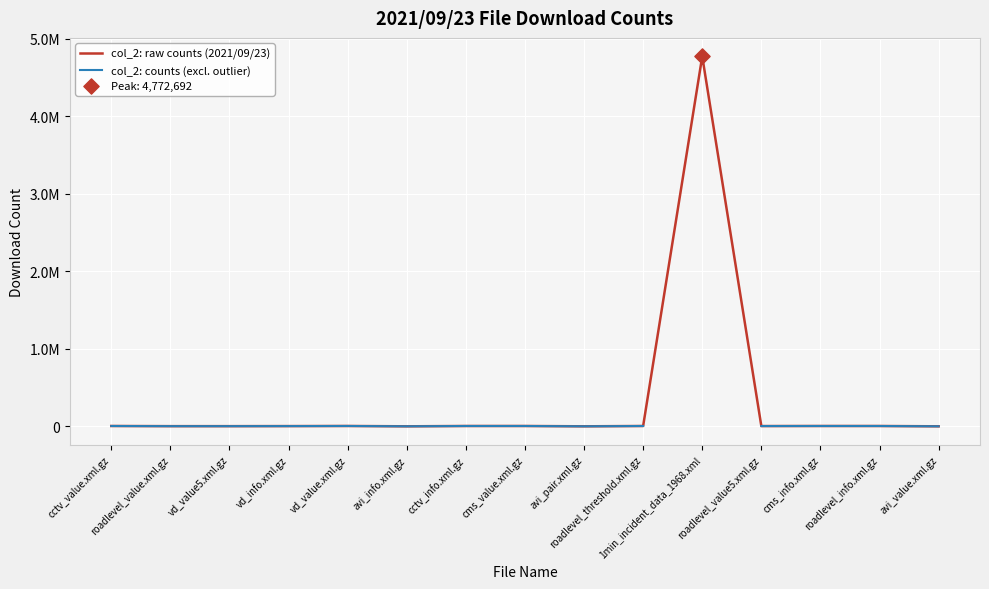

What is the total value across all series at cctv_info.xml.gz?

10994.0